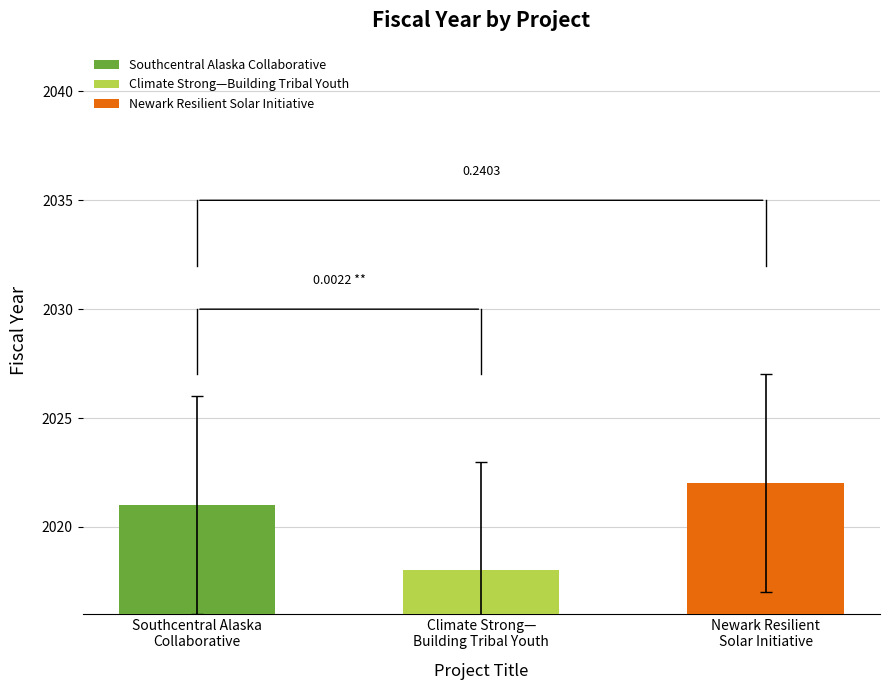

What is the label of the 3rd bar from the left?

Newark Resilient Solar Initiative